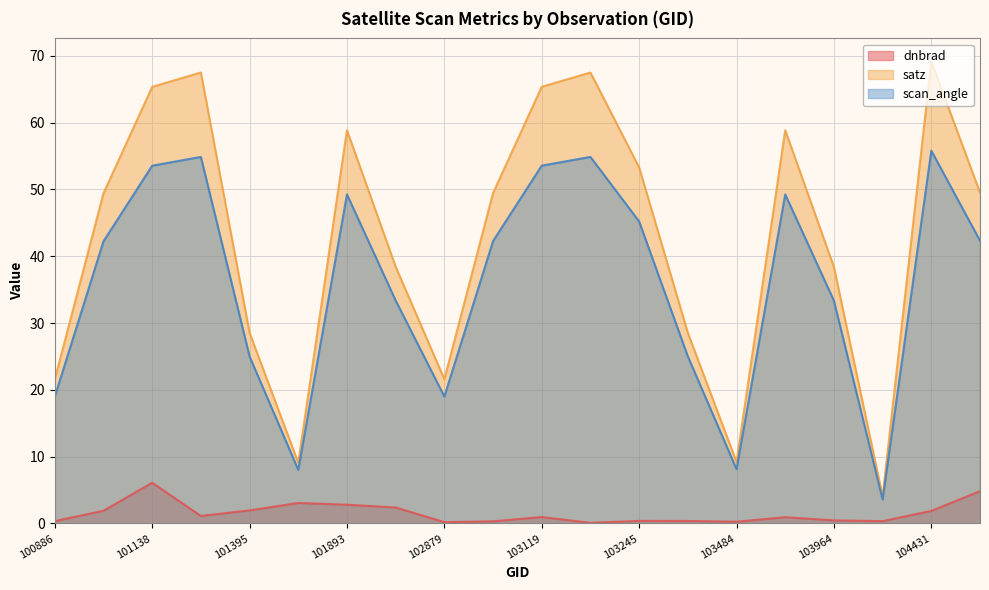

What is the sum of the satz values at 103127 and 103364?

96.0